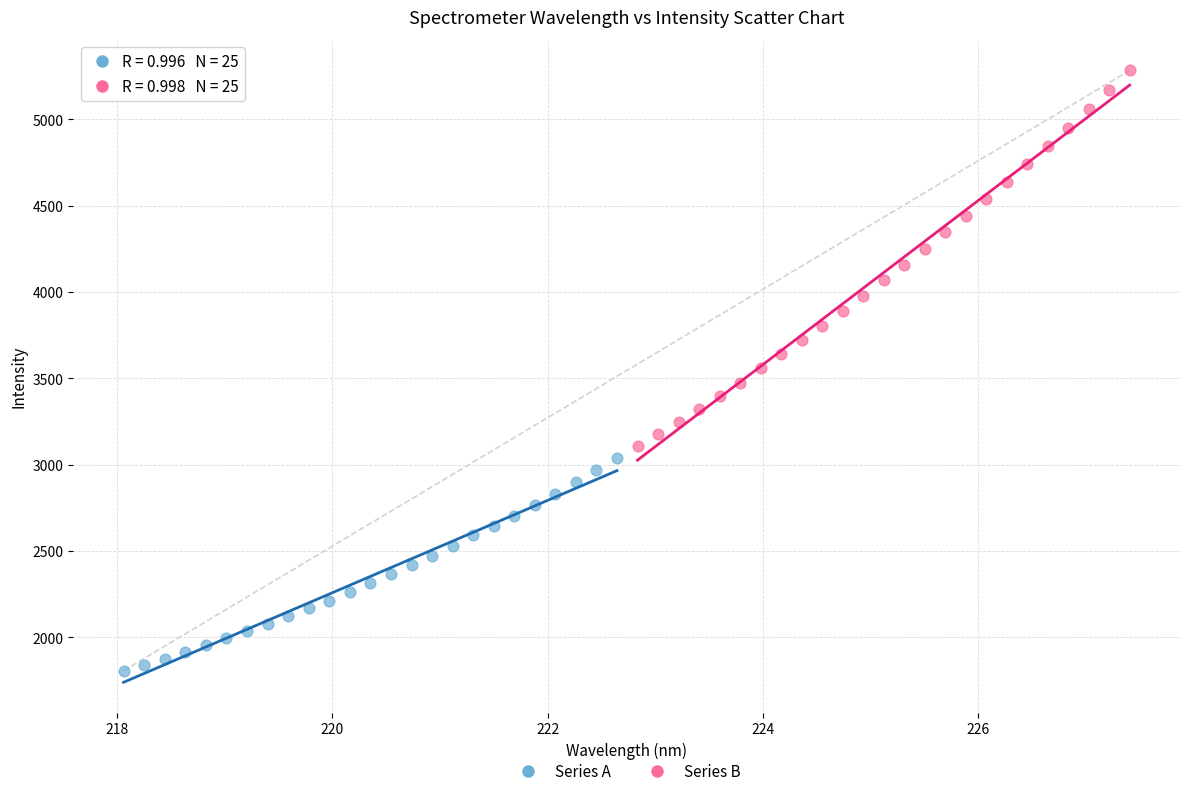

Which series reaches the maximum Y coordinate?

Series B